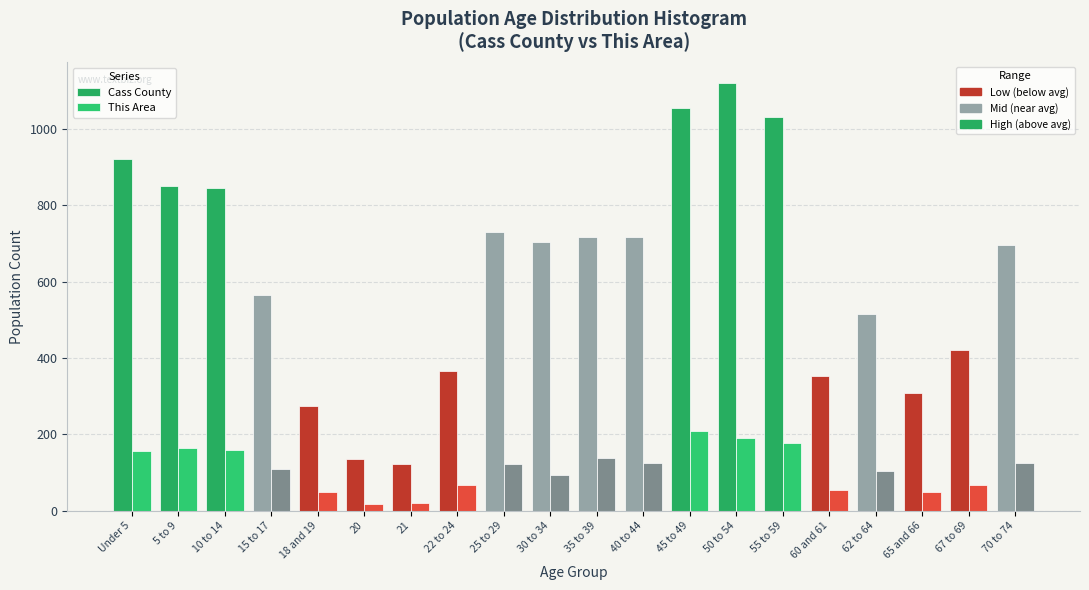

Does the chart contain any negative values?

No